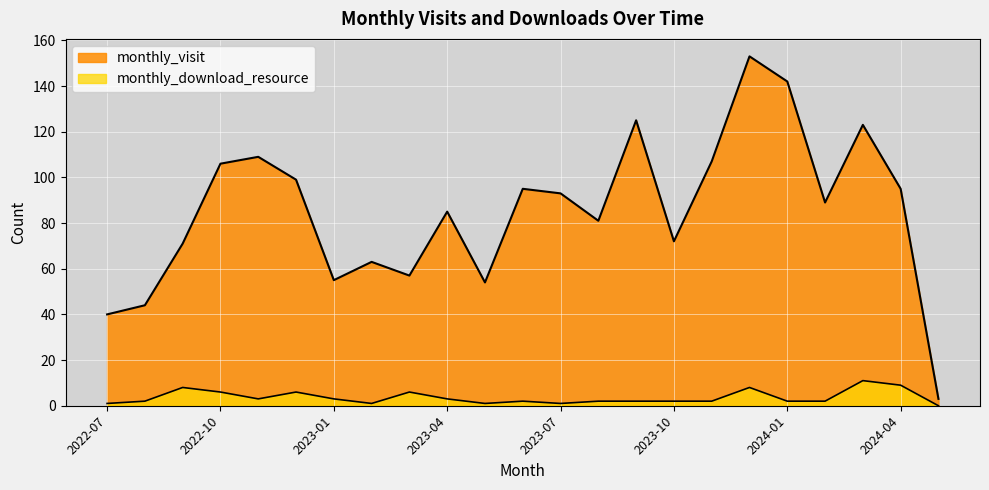

At which category is the sum across all series the highest?

2023-12